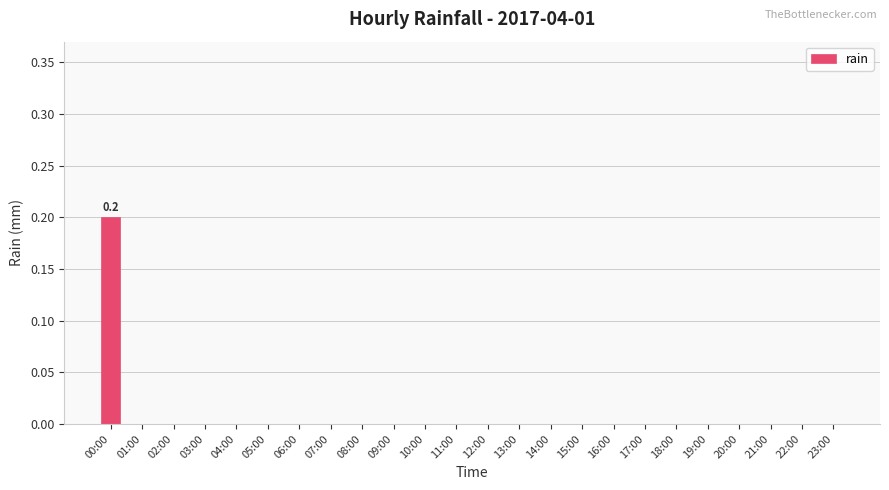

The value at 17:00 is 0.0. True or false?

True